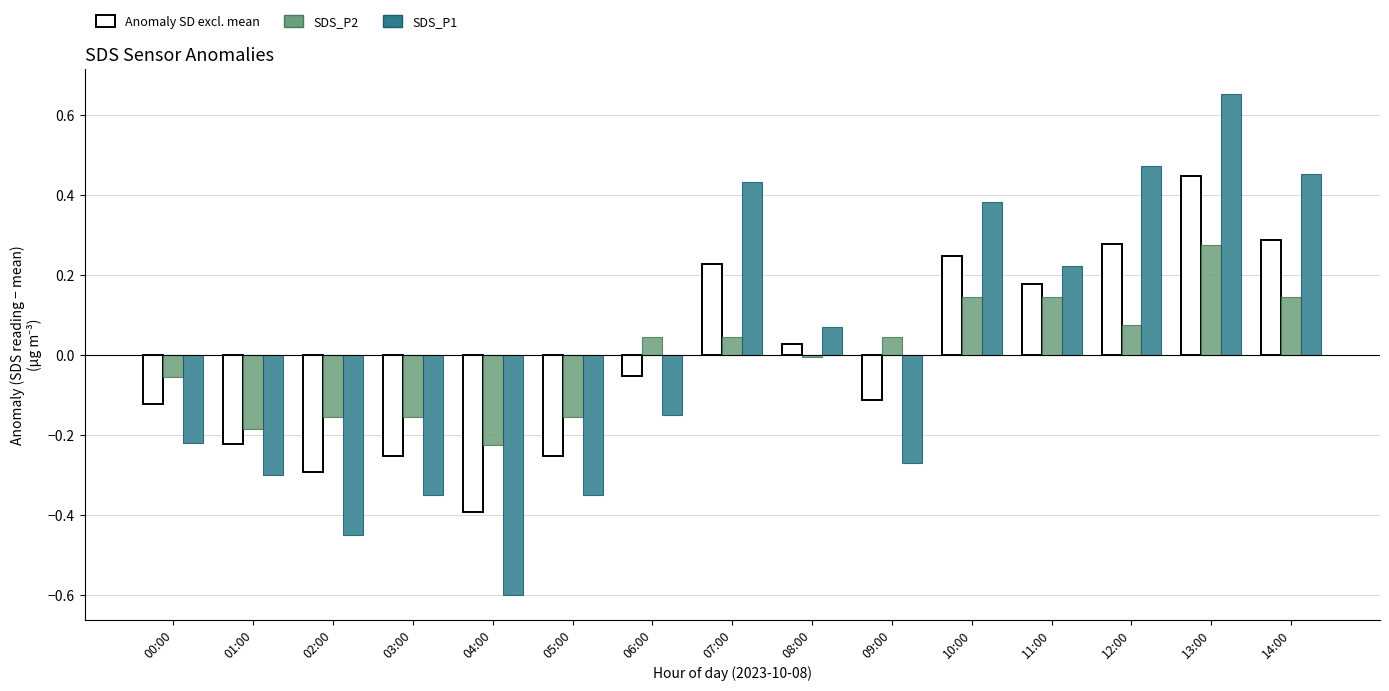

True or false: SDS_P1 has a value of -0.2 at 06:00.

False